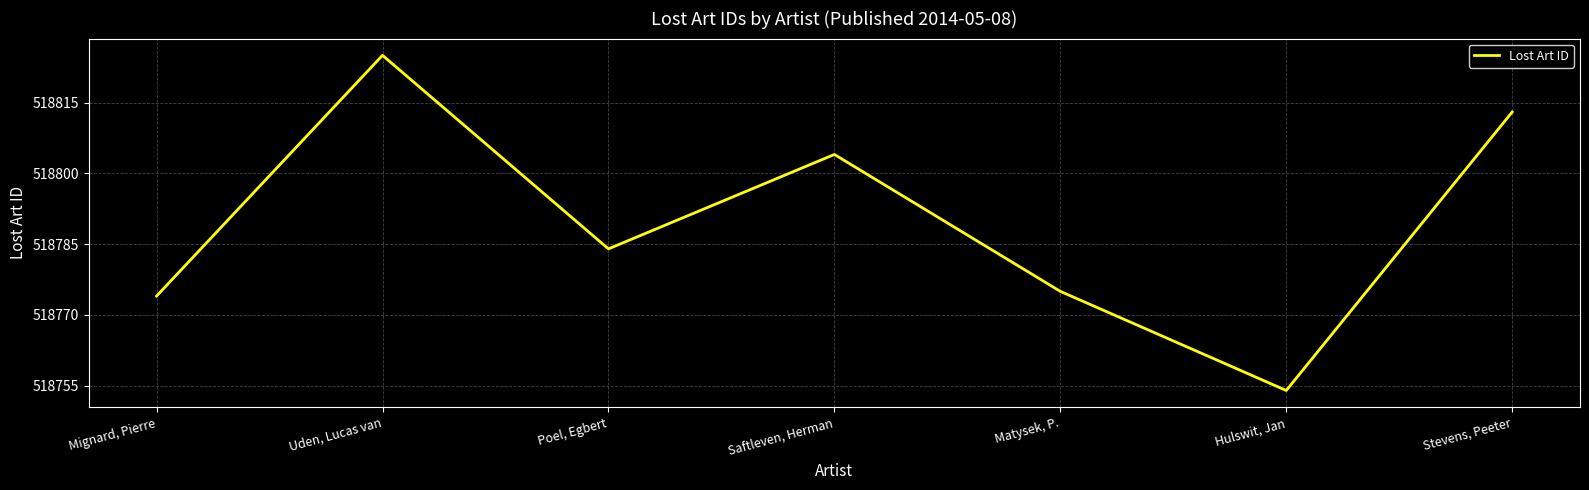

What is the smallest value displayed?

518754